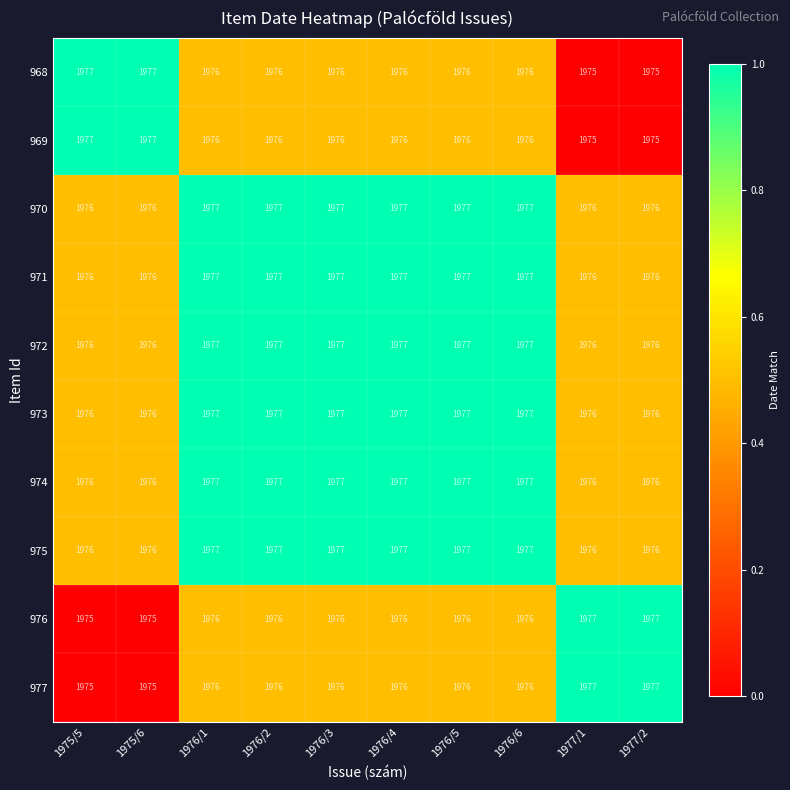

What value does the 976 series have at 1977/2?

1977